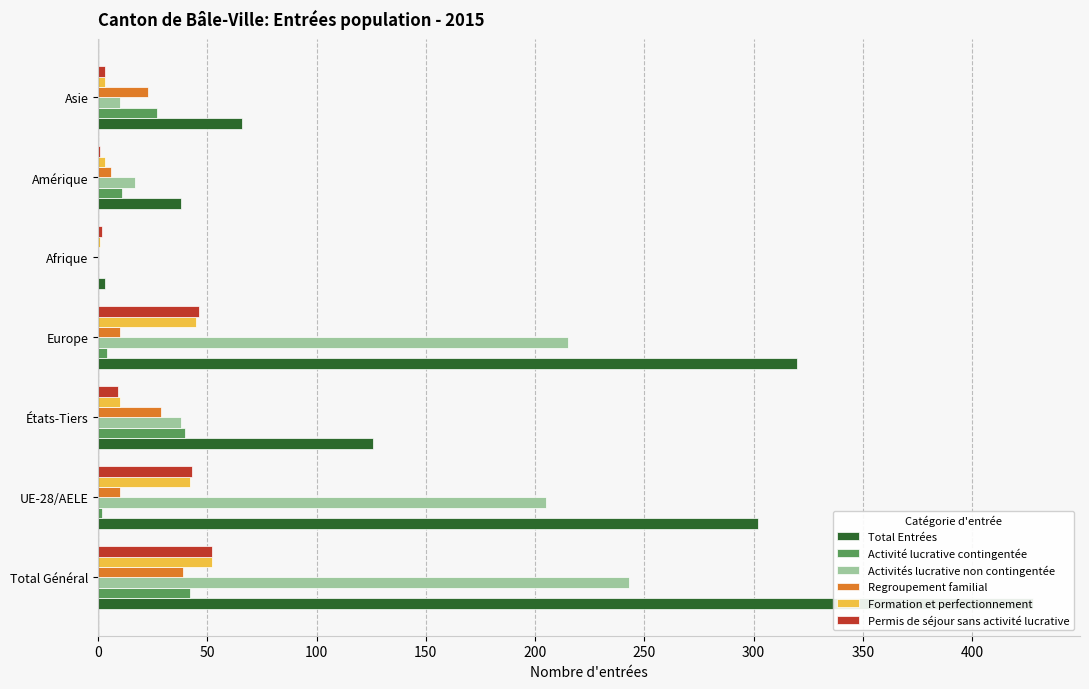

The value of Activité lucrative contingentée at Amérique is 19. True or false?

False